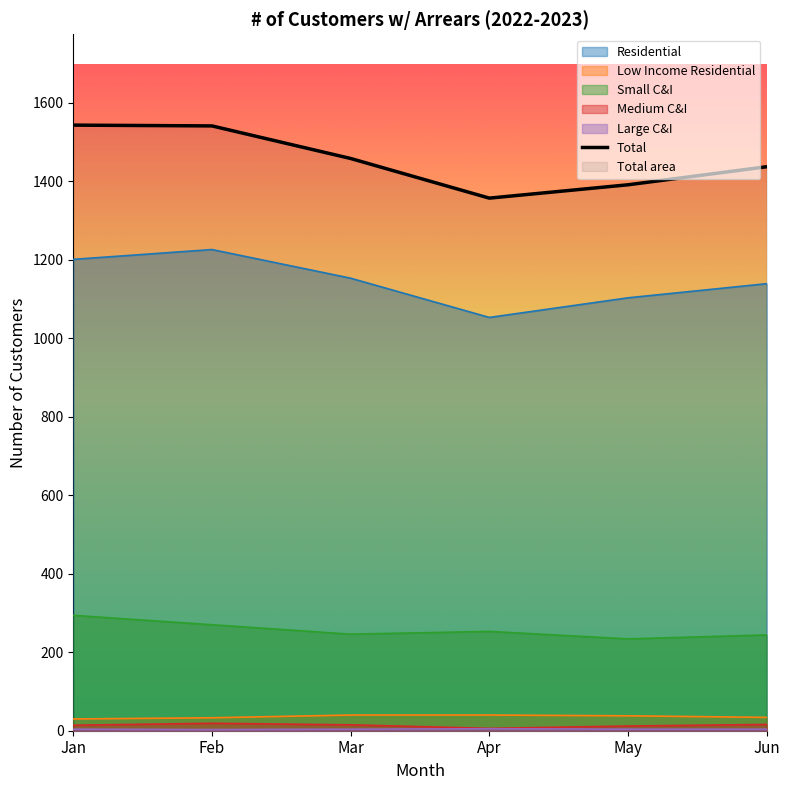

Reading left to right, transcribe all the data shown in this chart.

Residential: Jan=1201	Feb=1226	Mar=1153	Apr=1053	May=1103	Jun=1139
Low Income Residential: Jan=30	Feb=33	Mar=40	Apr=40	May=38	Jun=34
Small C&I: Jan=294	Feb=270	Mar=246	Apr=253	May=234	Jun=244
Medium C&I: Jan=14	Feb=19	Mar=15	Apr=6	May=12	Jun=16
Large C&I: Jan=4	Feb=3	Mar=4	Apr=5	May=4	Jun=4
Total: Jan=1543	Feb=1541	Mar=1458	Apr=1357	May=1391	Jun=1437